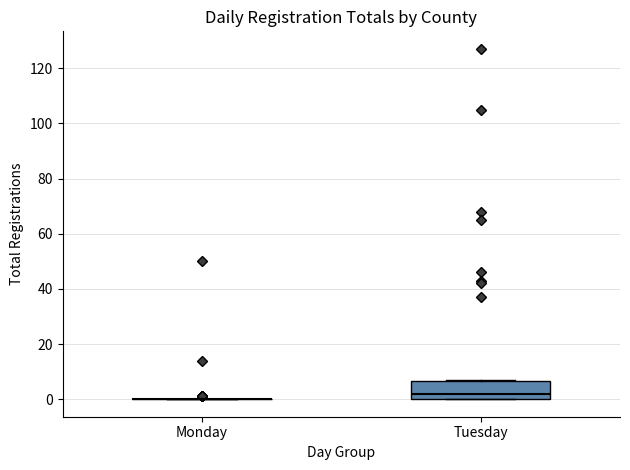

Reading left to right, transcribe this box plot: for each box, give where its median line is, the range the box spans, and where its two whiskers end, as read against the y-axis. The values are not printed on the chart, so give them approximately, as read against the axis.

Monday: box collapsed to a line at 0, whiskers 0 to 0
Tuesday: median 2, box 0 to 6, whiskers 0 to 8